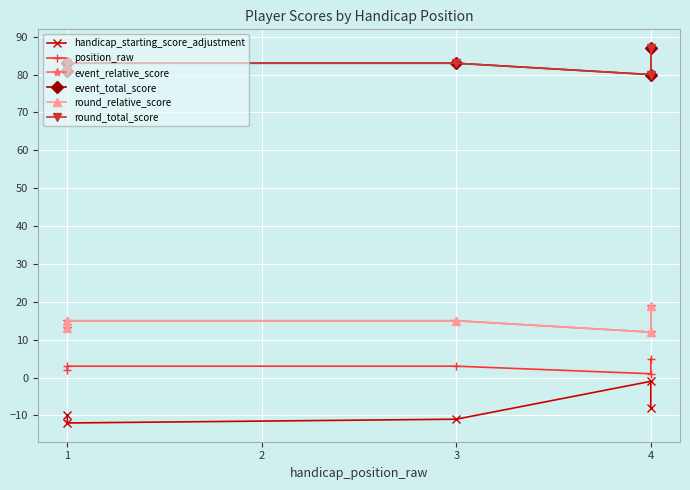

How many lines are shown in the chart?

6